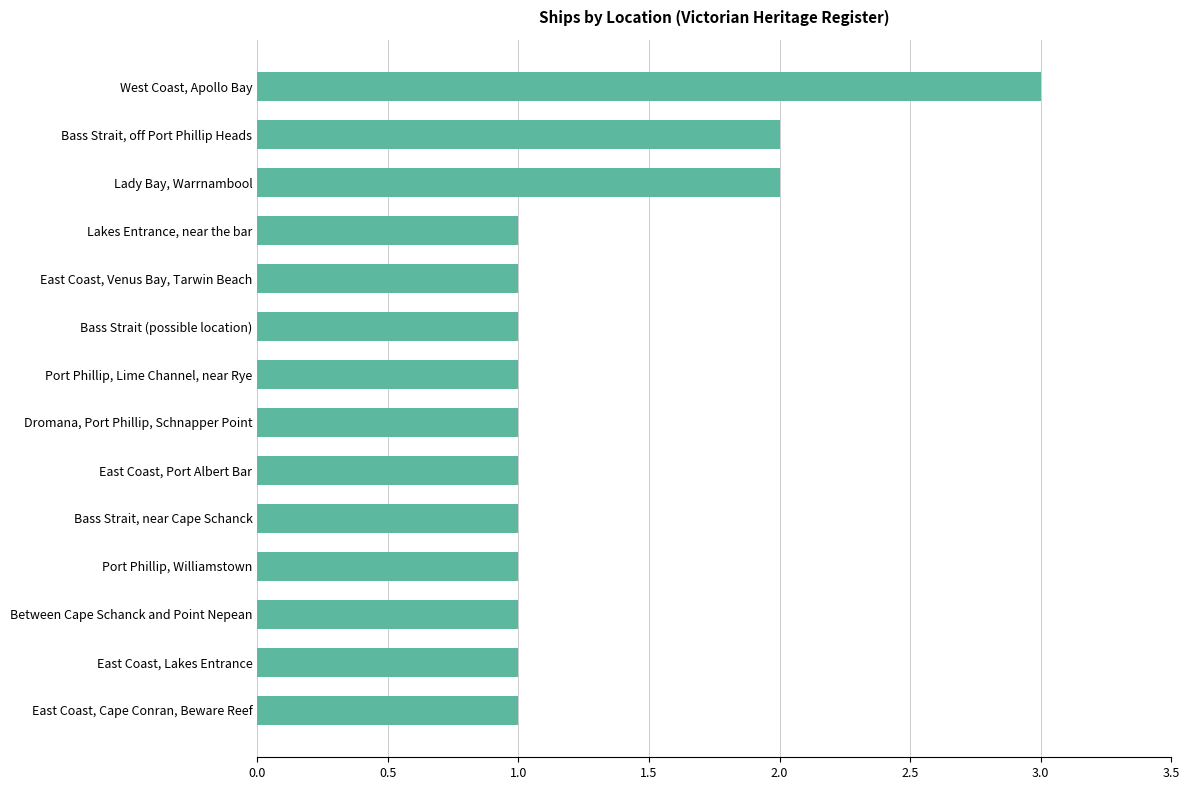

Count the values in the range 1 to 2.

13